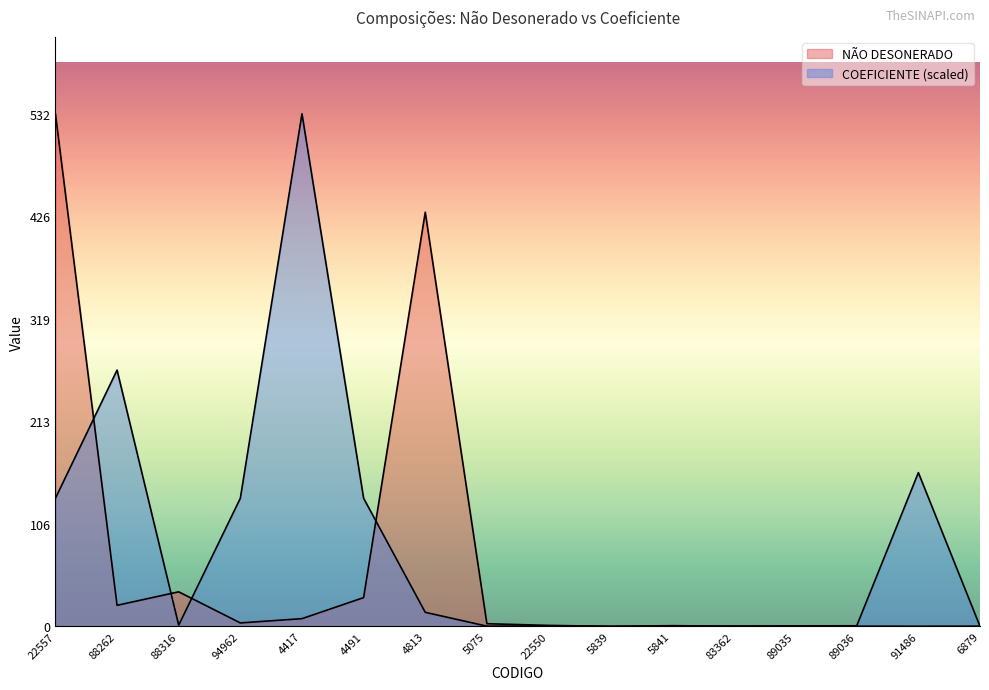

Does the chart have visible grid lines?

No